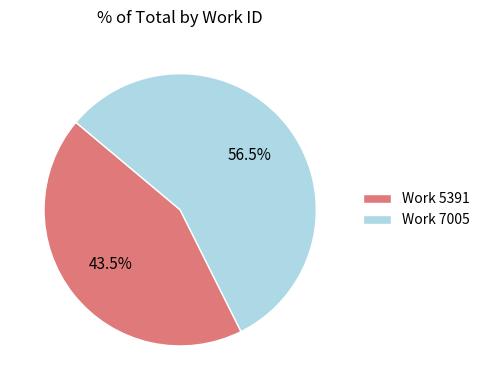

Rank the categories by value from highest to lowest.

Work 7005, Work 5391